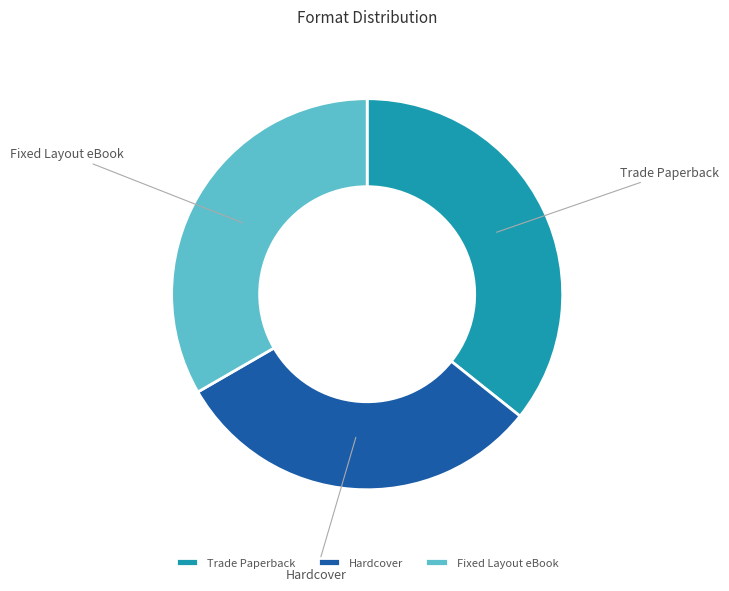

How many slices are in this pie chart?

3